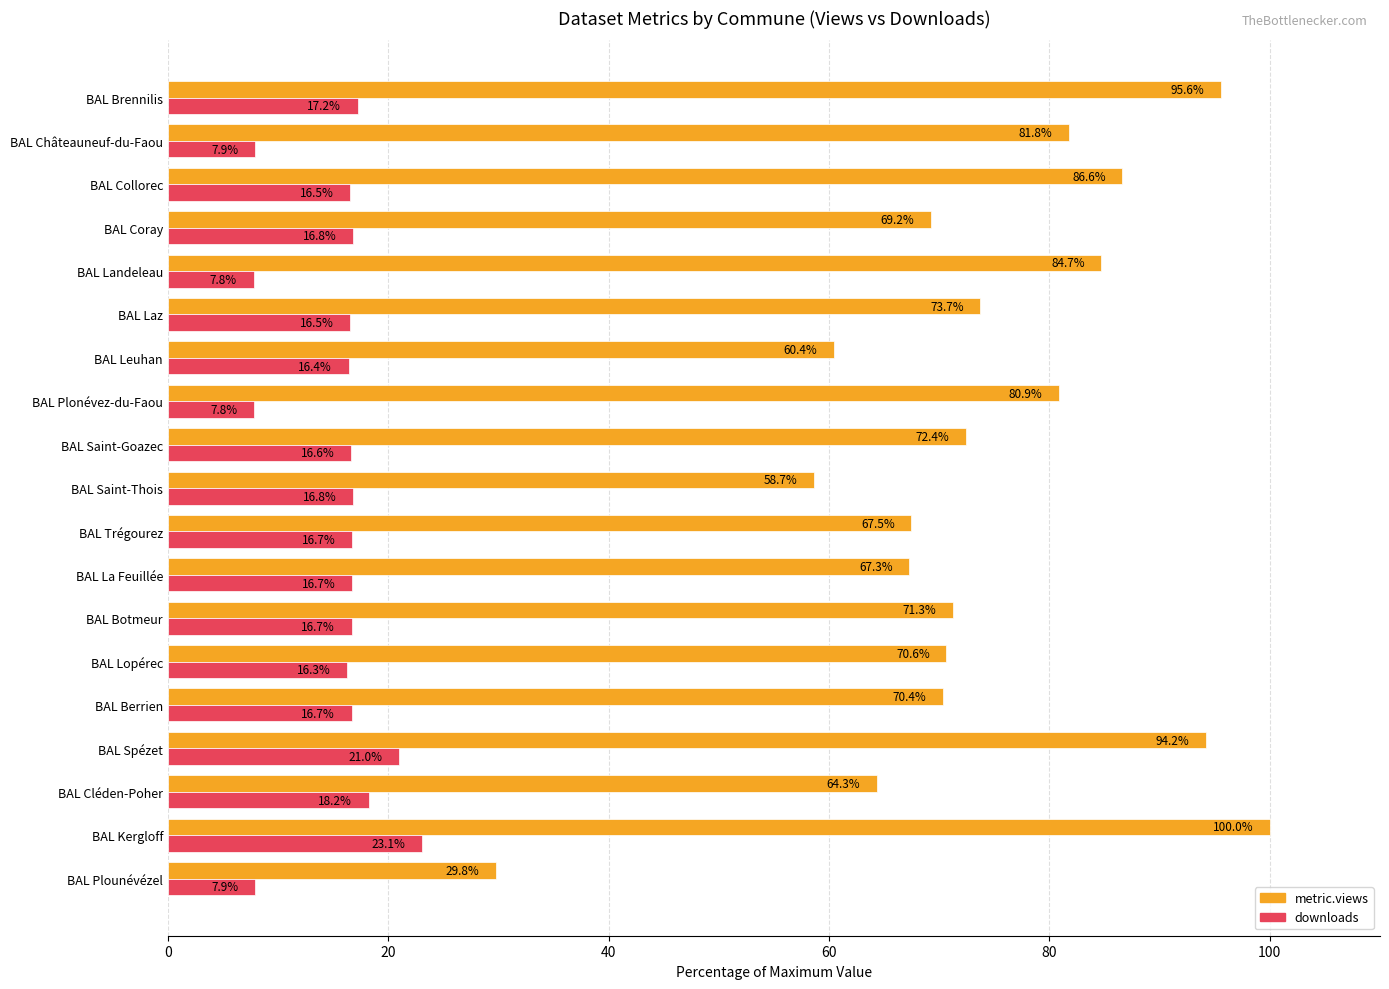

The value of metric.views at BAL Kergloff is 100.0. True or false?

True